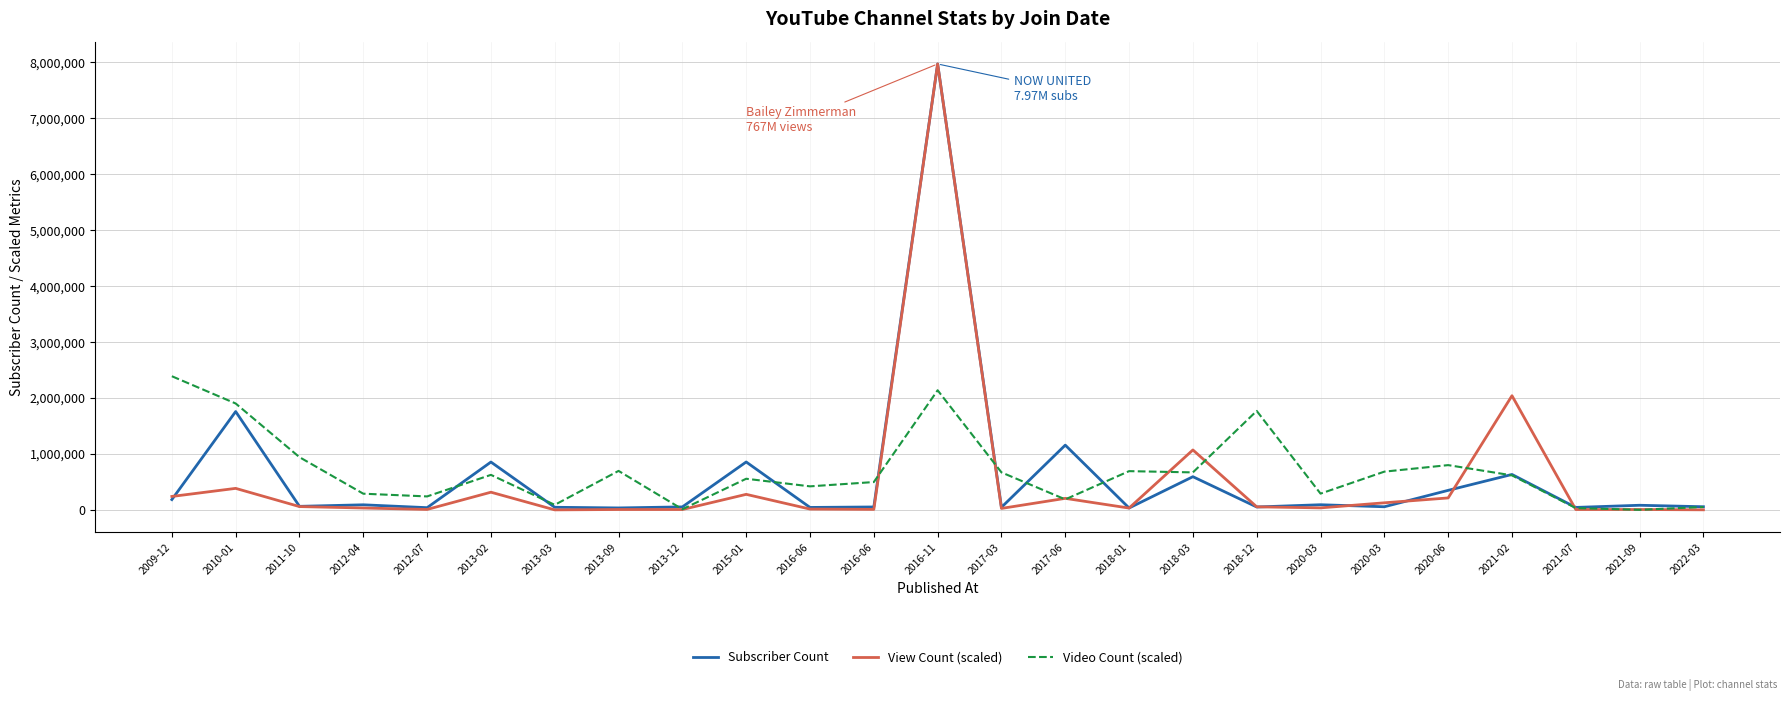

What is the minimum value shown in the chart?

3231.6